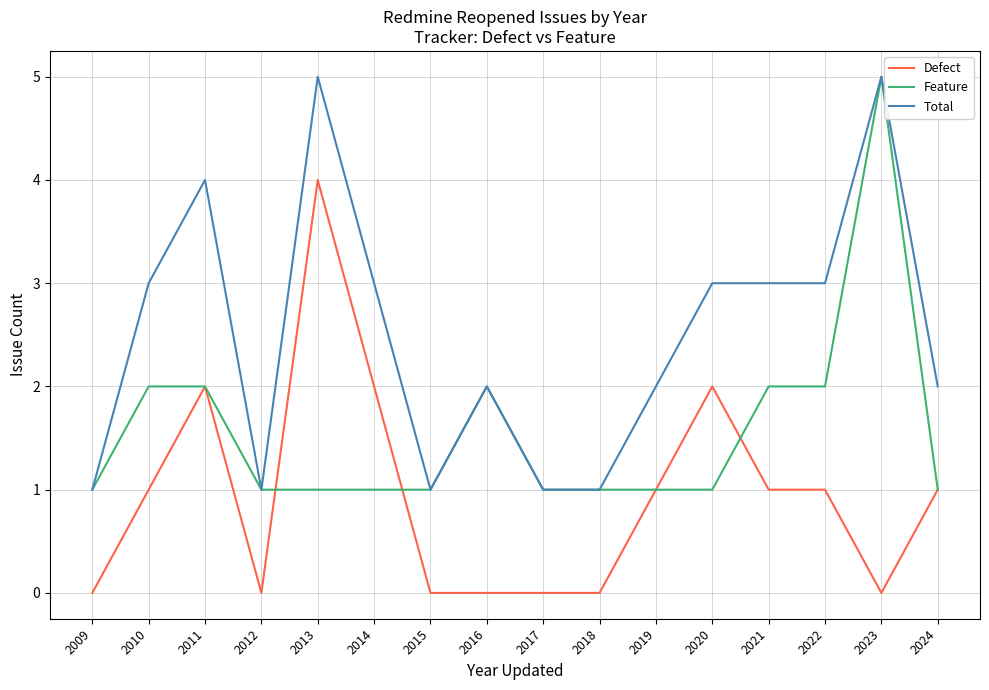

Is the value of Feature at 2024 greater than the value of Defect at 2016?

Yes